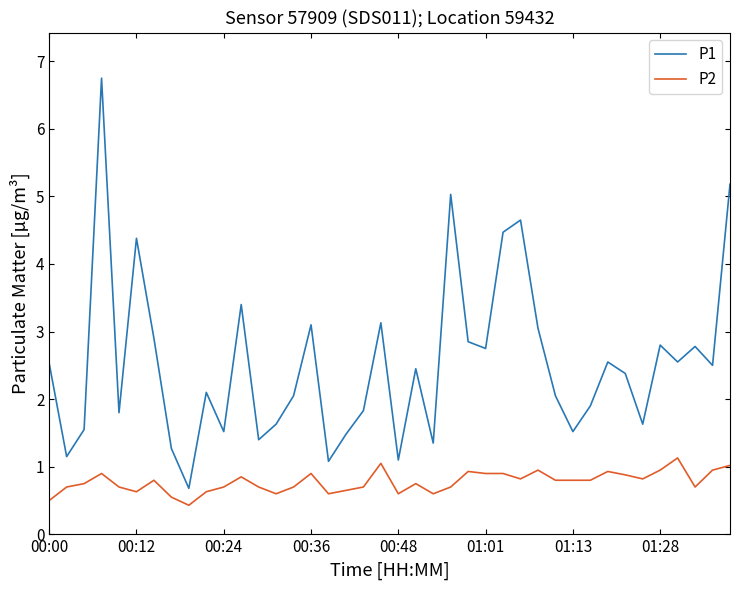

What is the lowest value of the P1 series?

0.7